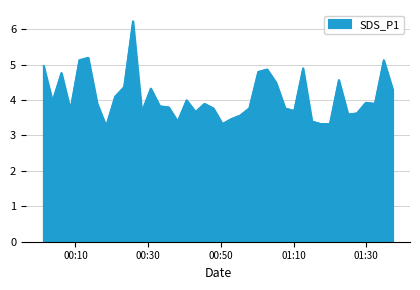

What is the difference between the maximum and minimum values?

3.0